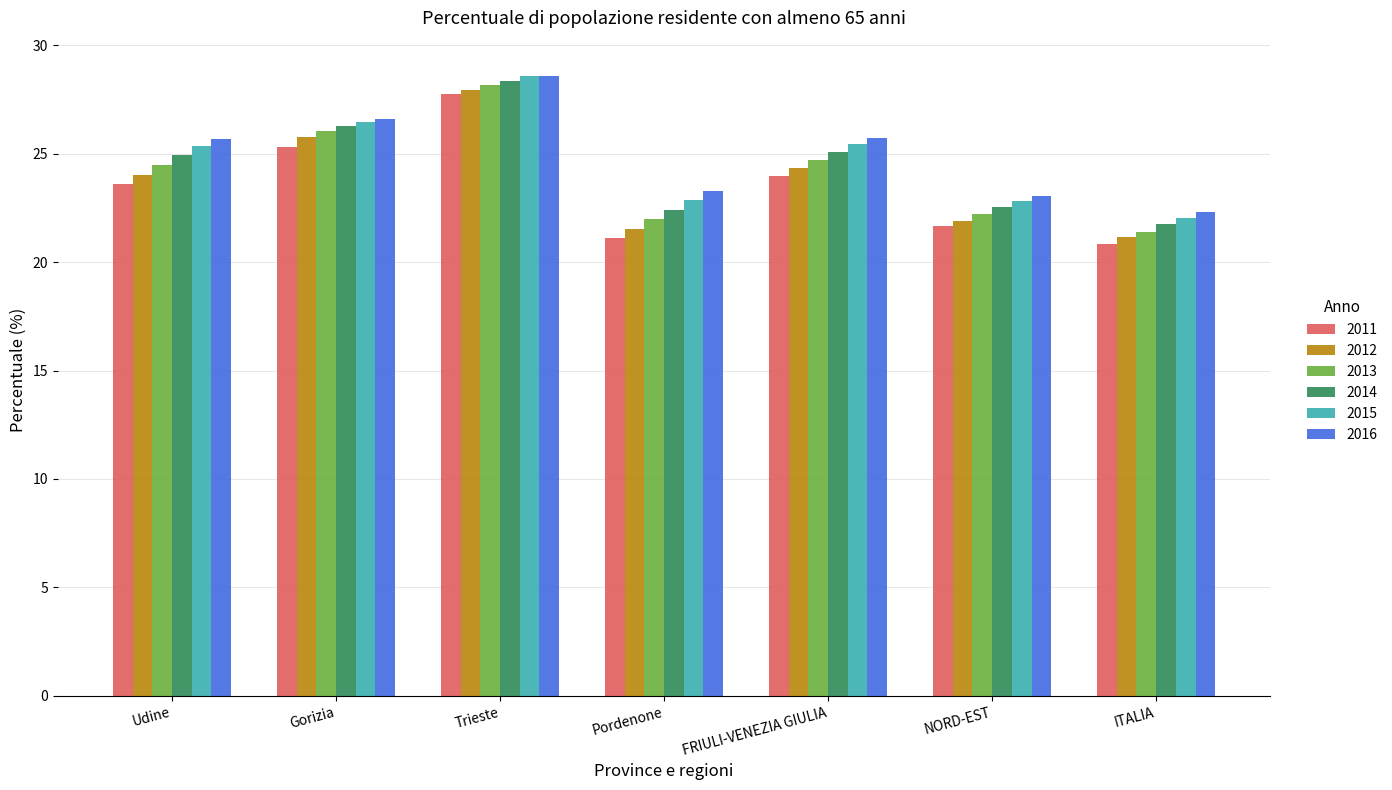

How many categories are shown in the chart?

7